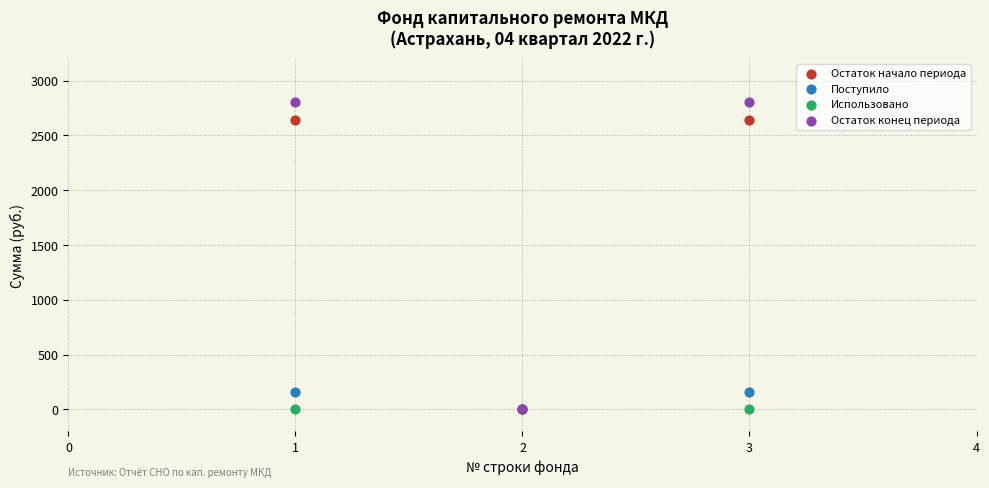

What are all the series names shown in the legend?

Остаток начало периода, Поступило, Использовано, Остаток конец периода